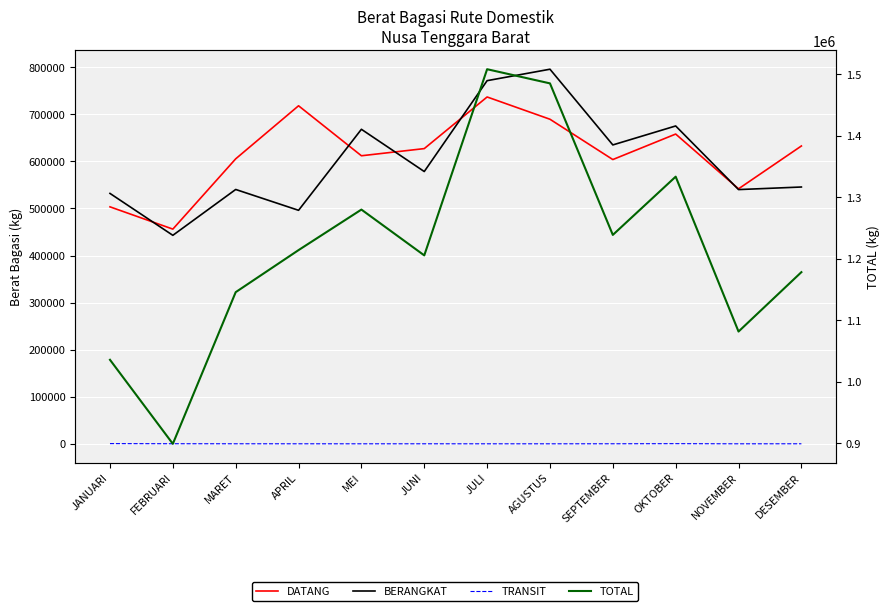

What position from the right is MEI?

8